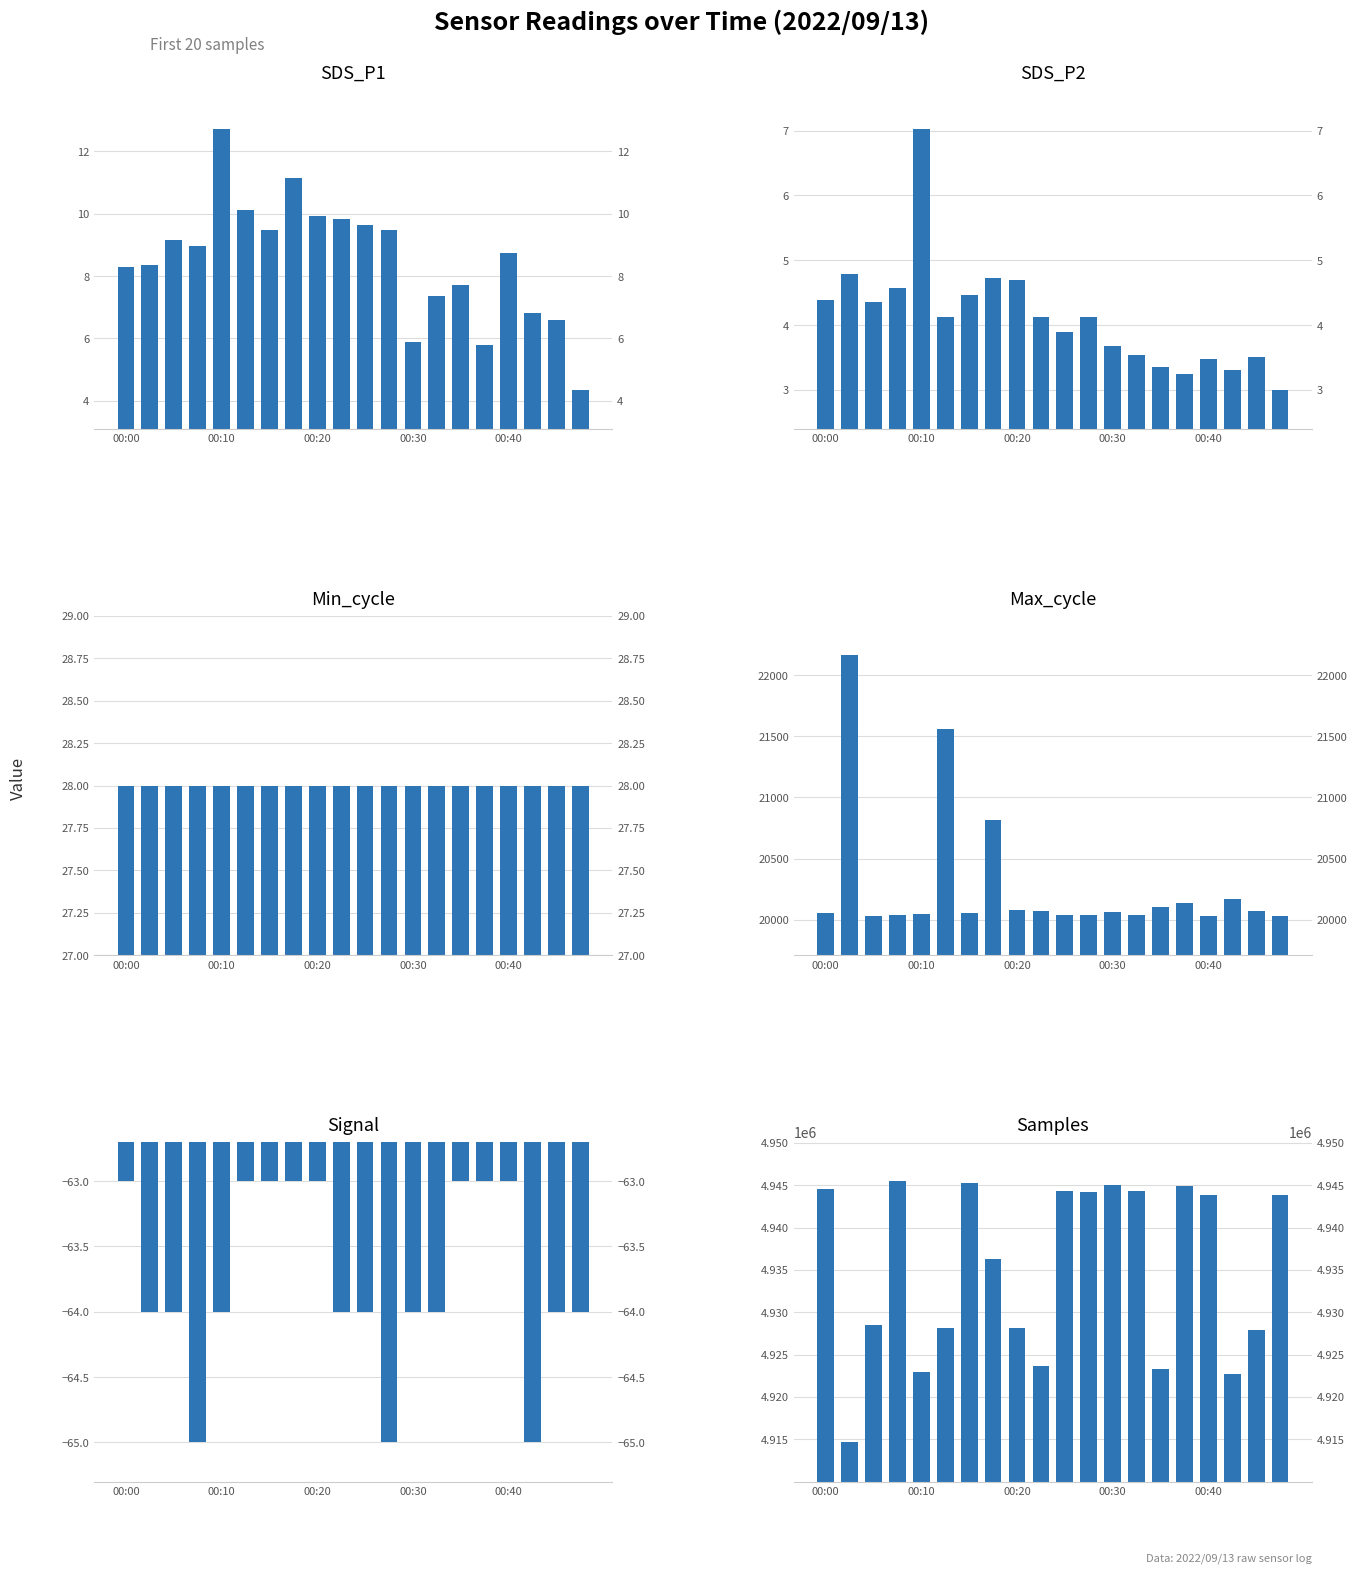

Are the bars grouped side by side (vs. stacked)?

Yes